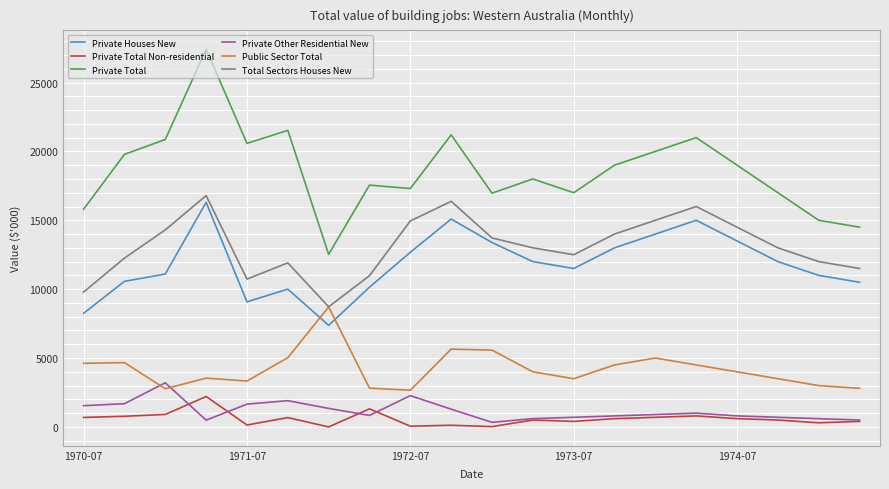

True or false: Total Sectors Houses New and Private Houses New cross at least once.

False